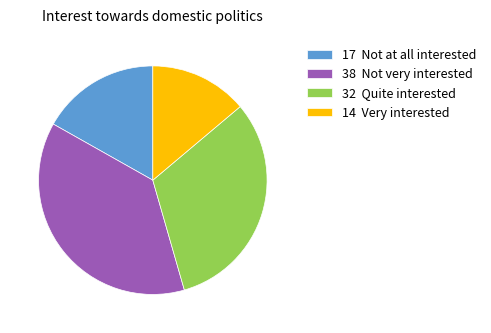

Which has a higher value, 14 Very interested or 17 Not at all interested?

17 Not at all interested